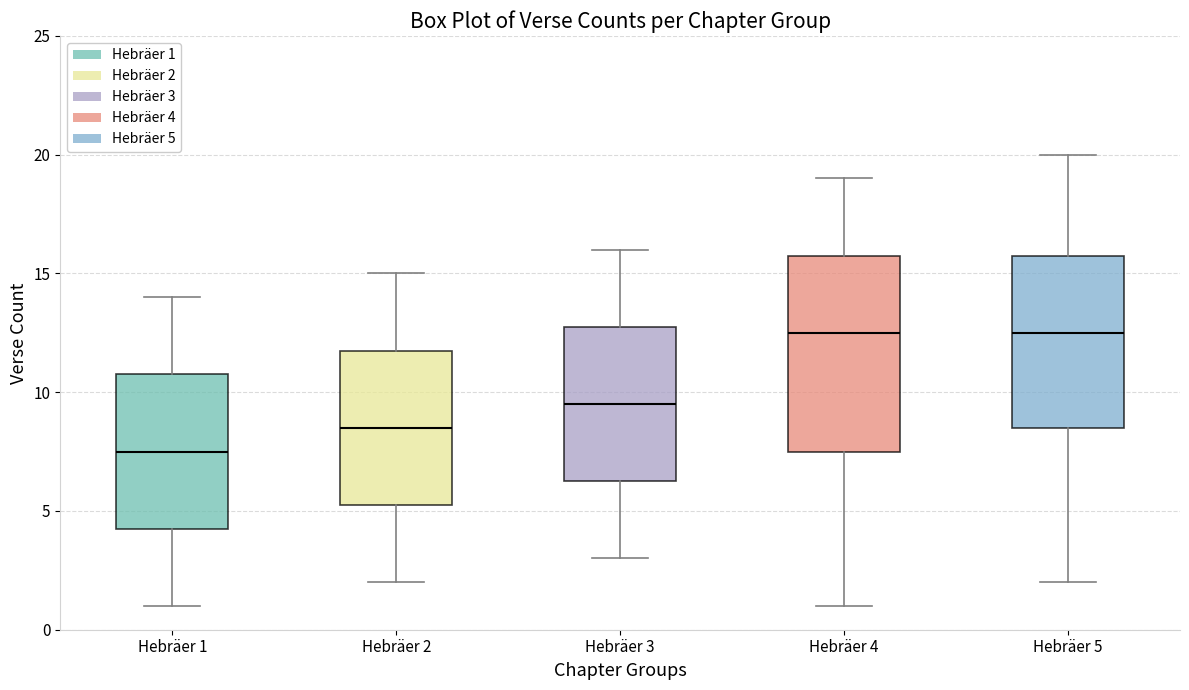

Reading left to right, transcribe this box plot: for each box, give where its median line is, the range the box spans, and where its two whiskers end, as read against the y-axis. The values are not printed on the chart, so give them approximately, as read against the axis.

Hebräer 1: median 7.5, box 4.5 to 11.0, whiskers 1.0 to 14.0
Hebräer 2: median 8.5, box 5.5 to 12.0, whiskers 2.0 to 15.0
Hebräer 3: median 9.5, box 6.5 to 13.0, whiskers 3.0 to 16.0
Hebräer 4: median 12.5, box 7.5 to 16.0, whiskers 1.0 to 19.0
Hebräer 5: median 12.5, box 8.5 to 16.0, whiskers 2.0 to 20.0